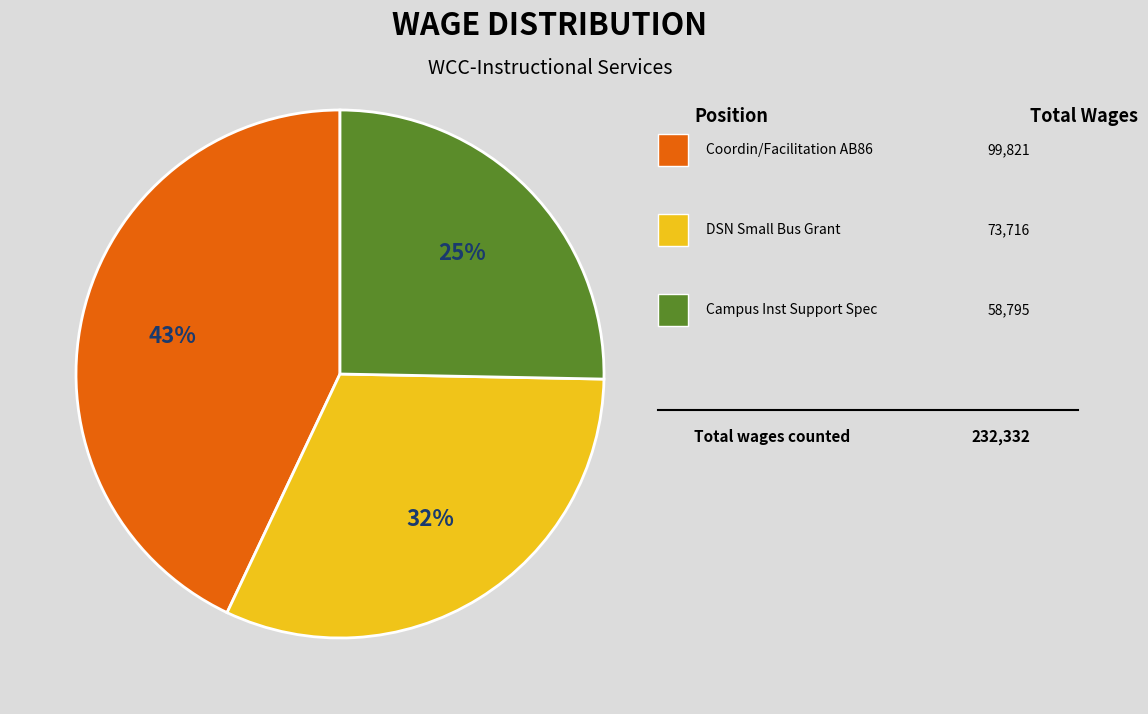

How many segments does this pie chart have?

3